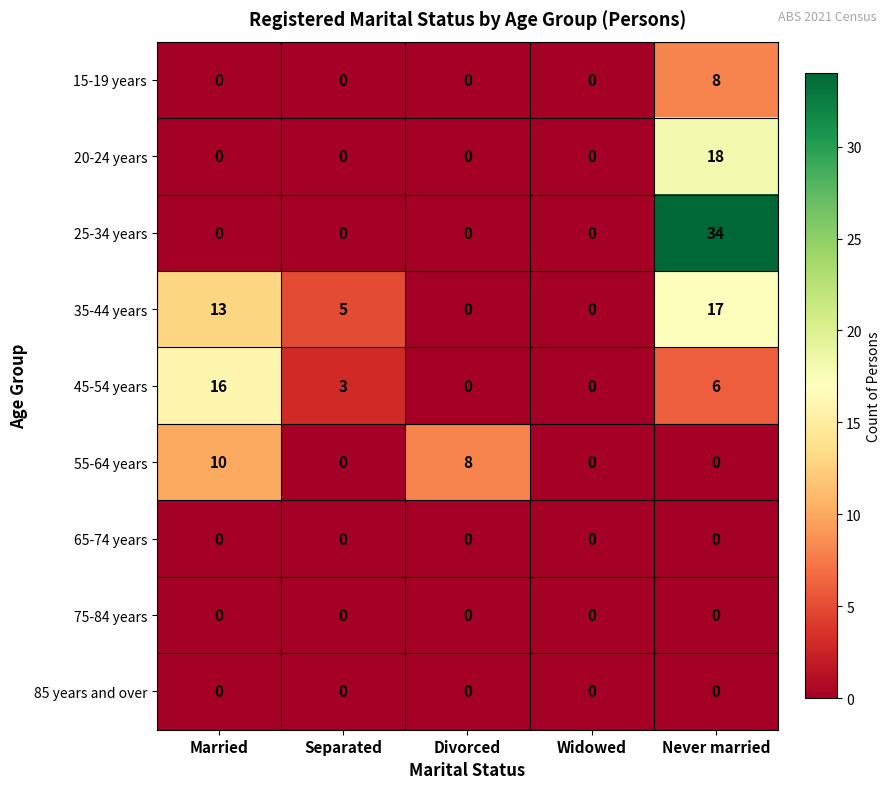

Which series changed the most between Divorced and Never married?

25-34 years